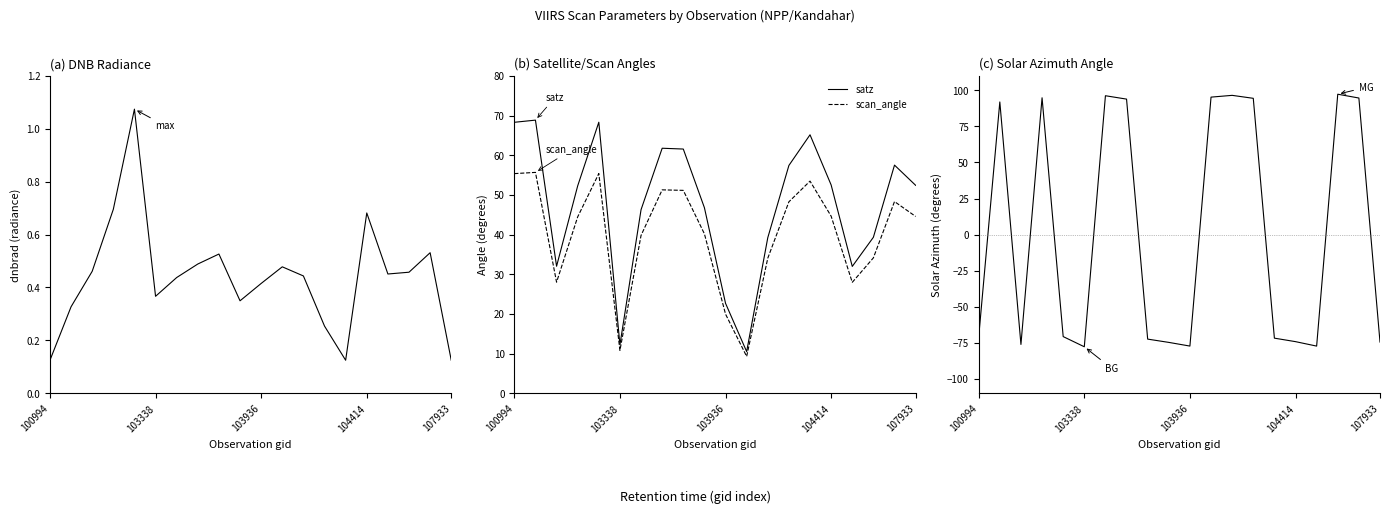

How many distinct data groups are displayed?

4